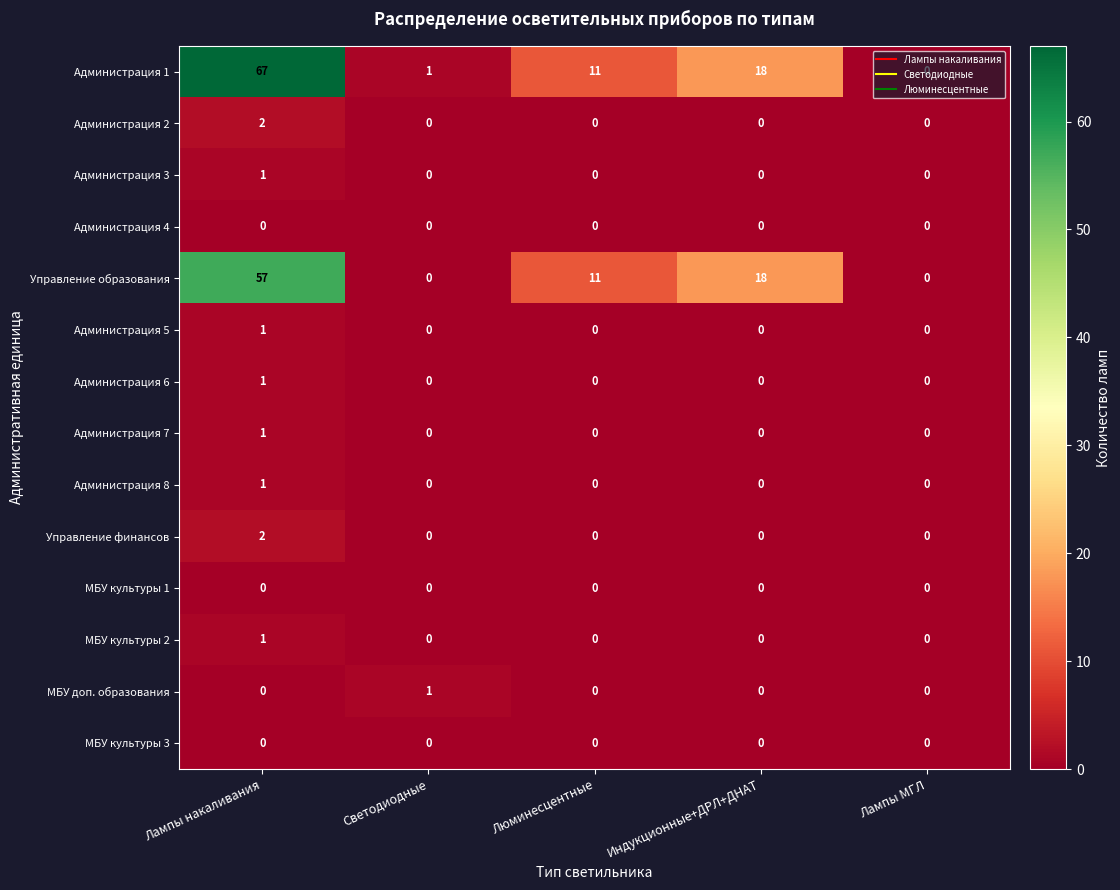

Is the value of МБУ культуры 3 at Лампы накаливания greater than the value of Администрация 7 at Лампы накаливания?

No